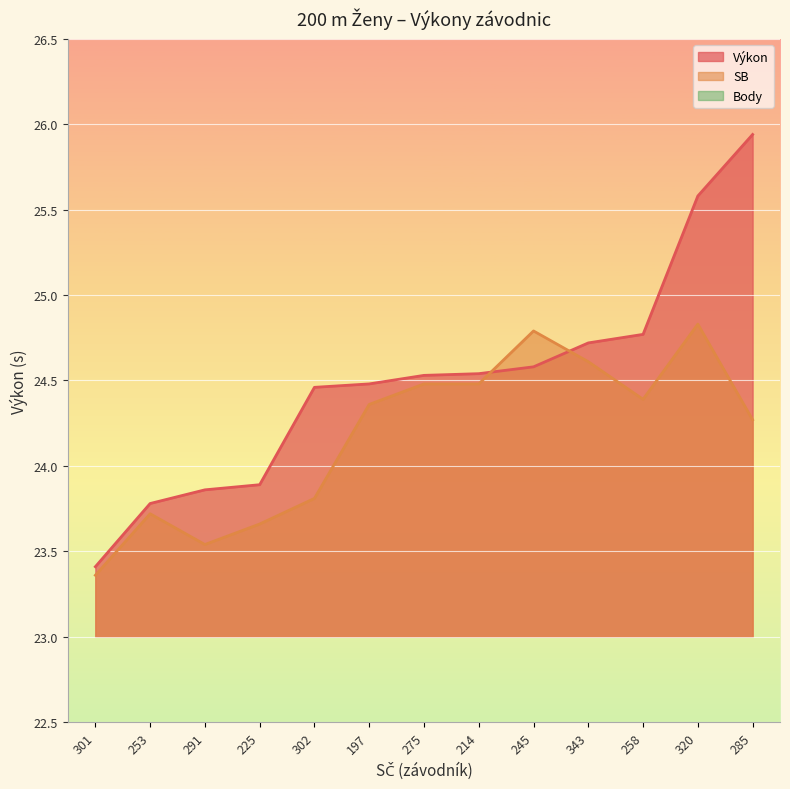

What is the label of the 4th point from the right?

343